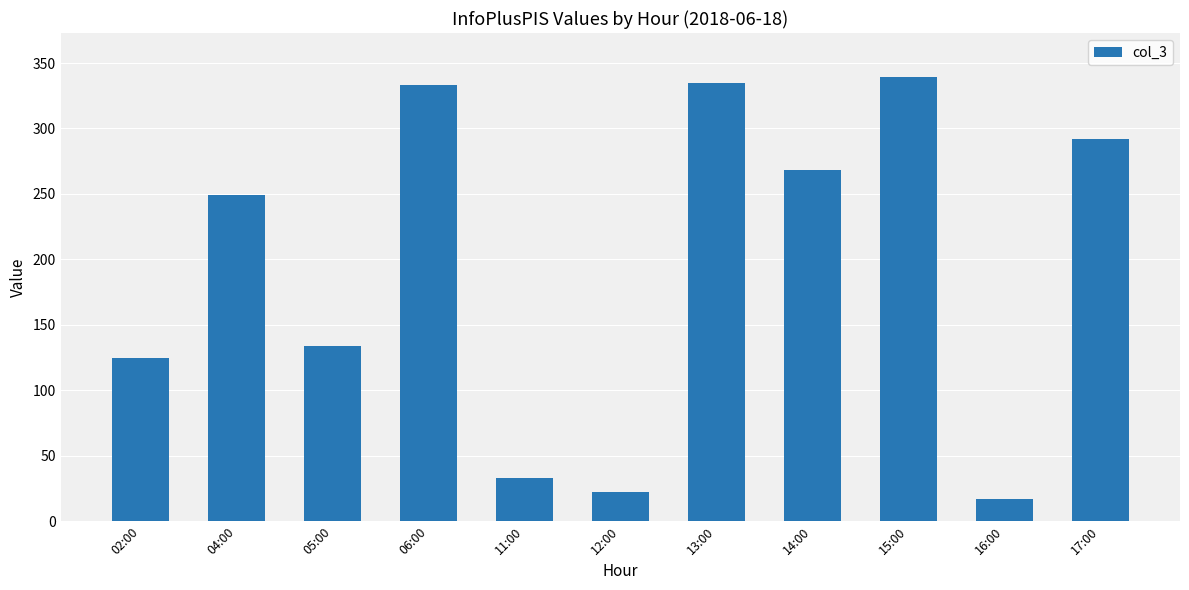

Where is the data nearest to the value 178?

05:00